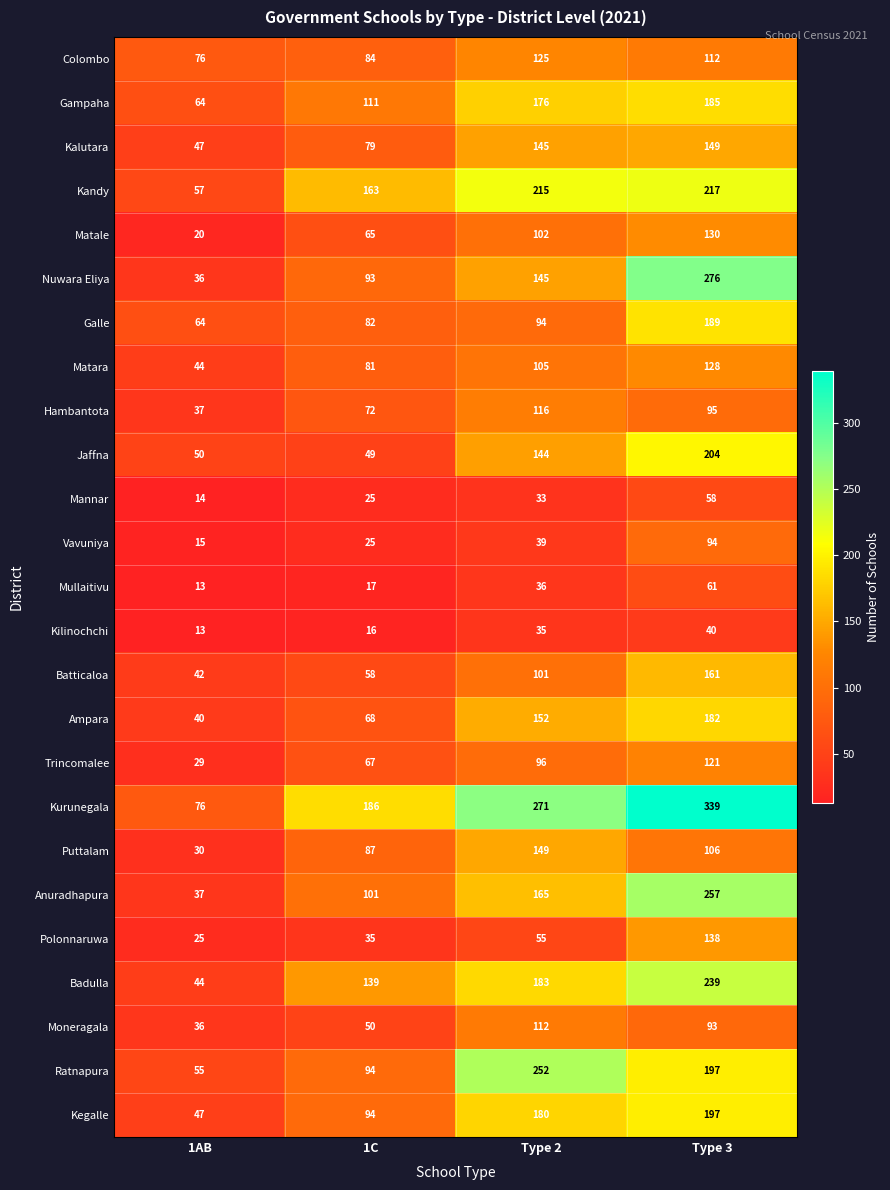

Is it true that Gampaha equals 185 at Type 3?

True